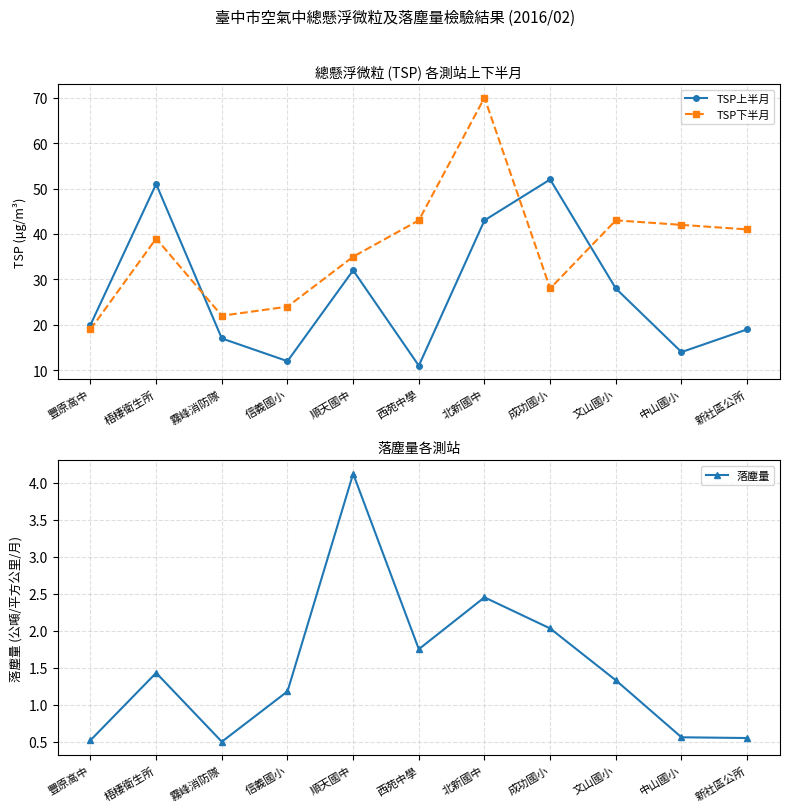

At which label does TSP上半月 first exceed 20?

梧棲衛生所